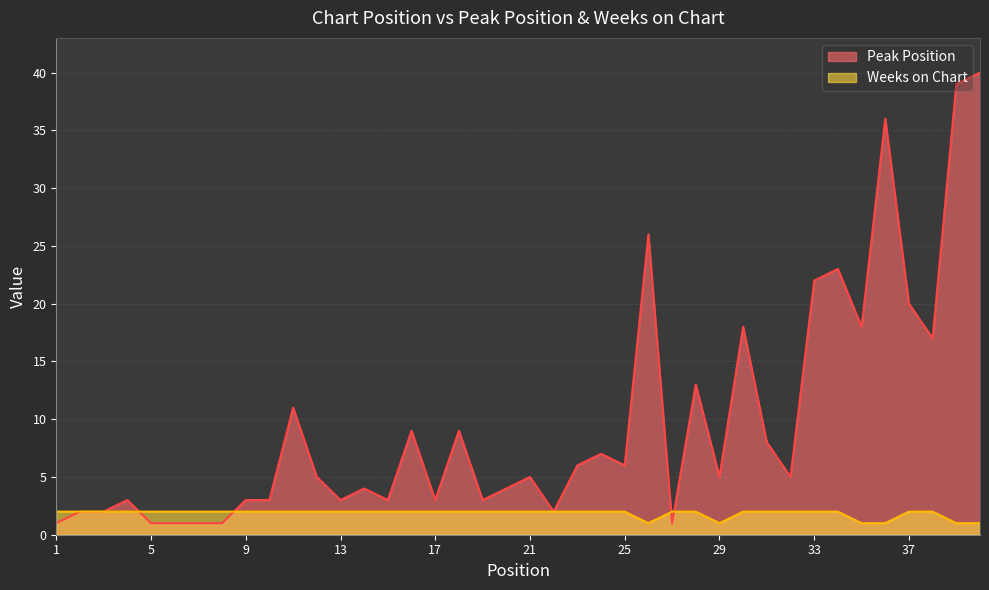

What is the total value across all series at 12?

7